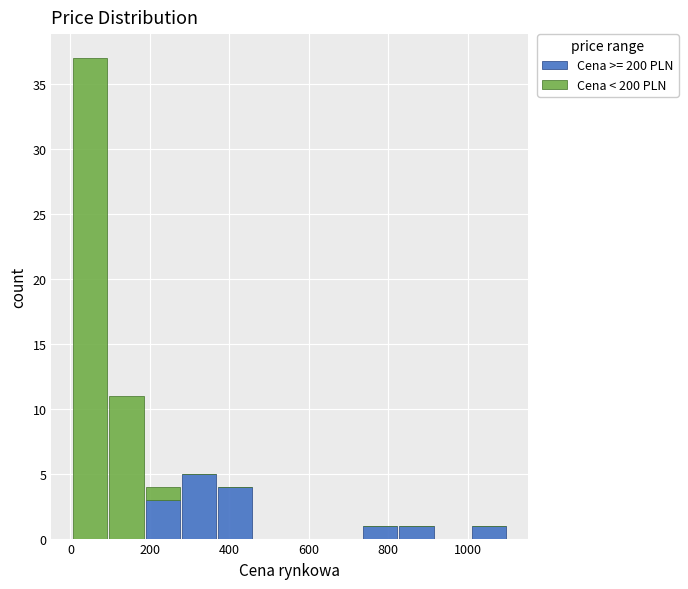

What is the total height of the stacked bar covering 180 to 280 on the x-axis? Neither the bar edges nor the heights are printed on the chart, so give them approximately, as read against the axes.

4